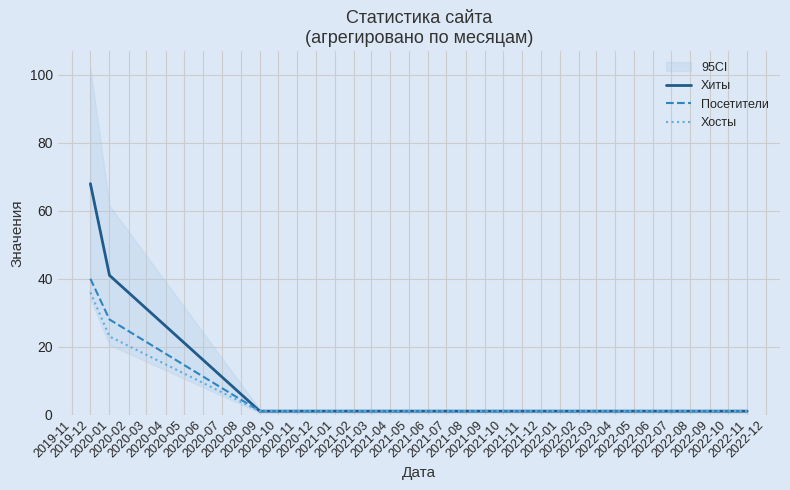

Count the number of data series in this chart.

3